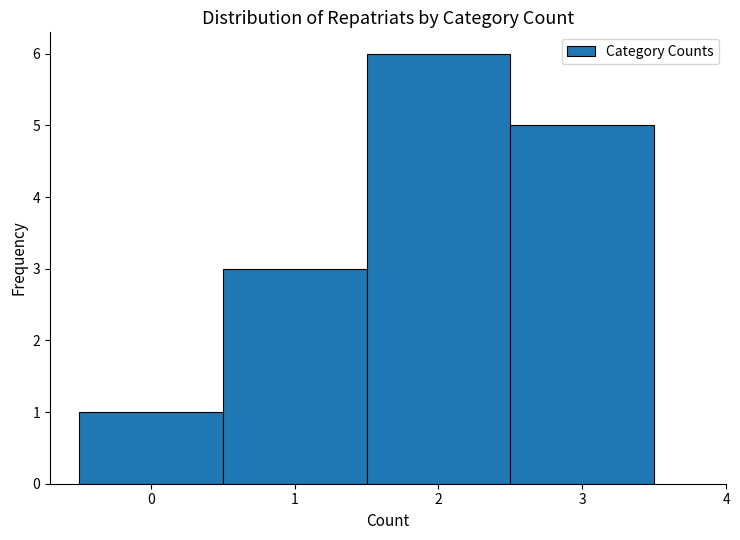

Reading left to right, transcribe this chart: for each bar, give the range it covers on the x-axis and its height. The values are not printed on the chart, so give them approximately, as read against the axis.

-0.5 to 0.5: 1
0.5 to 1.5: 3
1.5 to 2.5: 6
2.5 to 3.5: 5